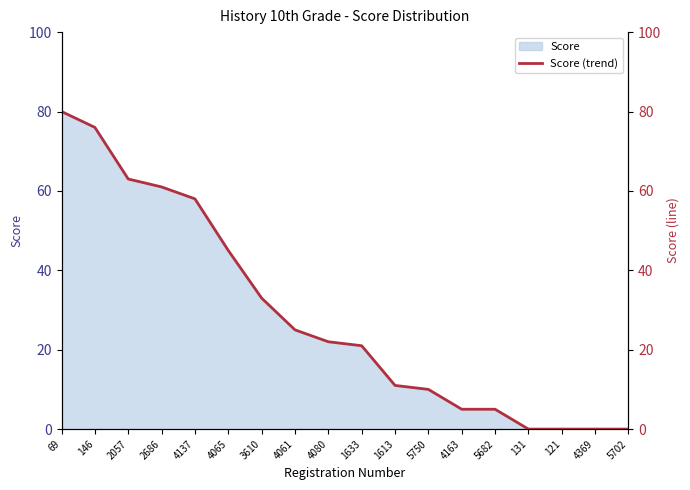

How many values are above zero?

14